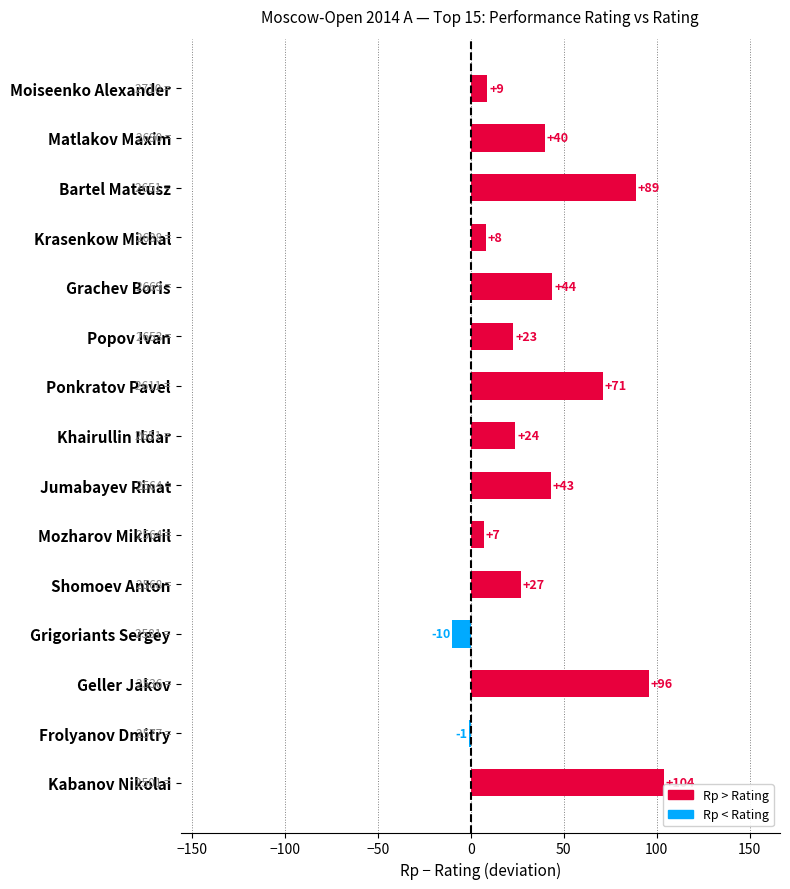

What is the sum of the values at Frolyanov Dmitry and Bartel Mateusz?

88